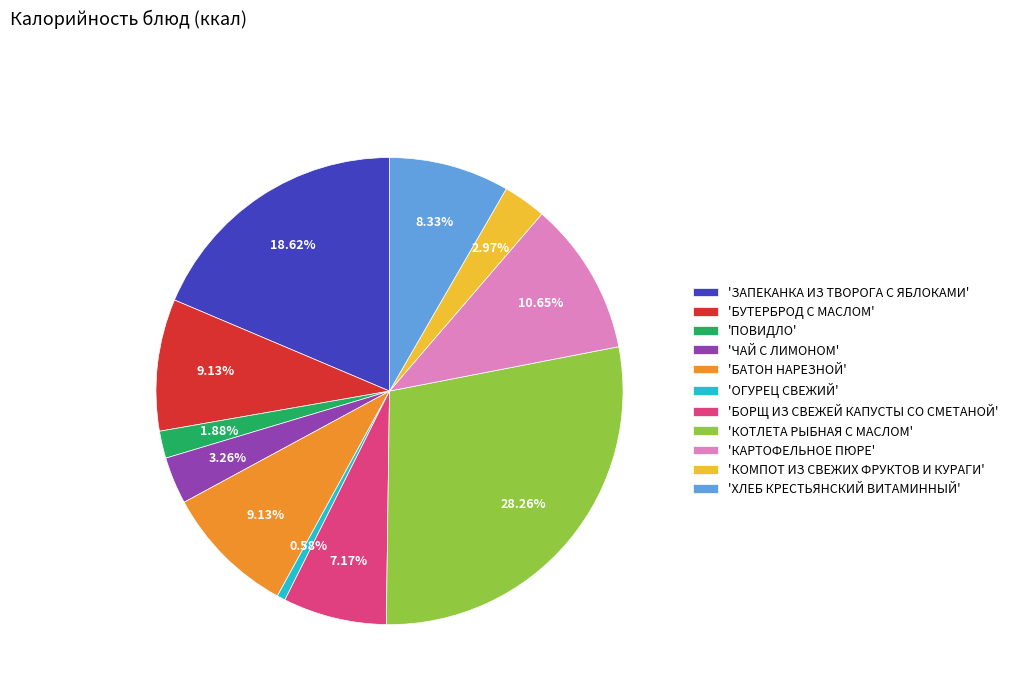

Is the sum of 'КАРТОФЕЛЬНОЕ ПЮРЕ' and 'БУТЕРБРОД С МАСЛОМ' greater than half?

No